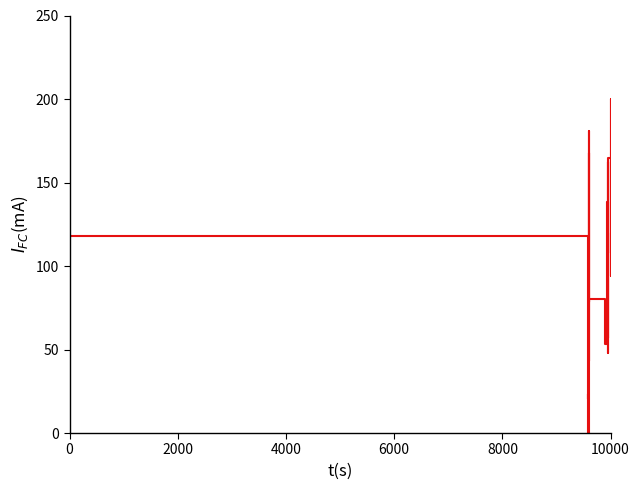

What is the greatest value displayed?

200.0